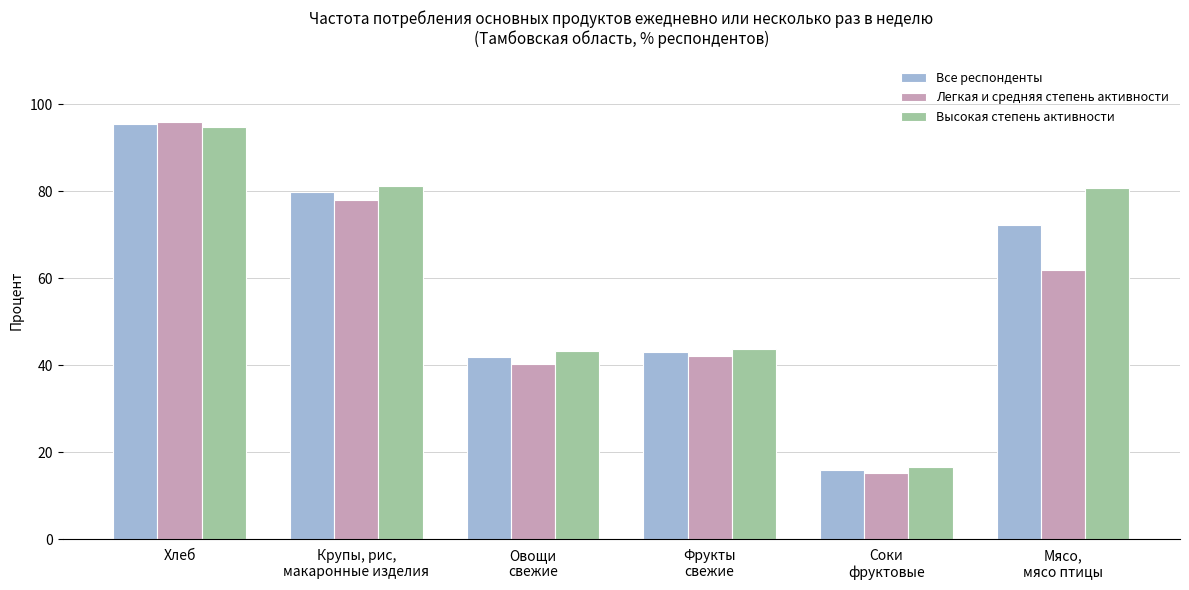

What is the minimum value shown in the chart?

15.2